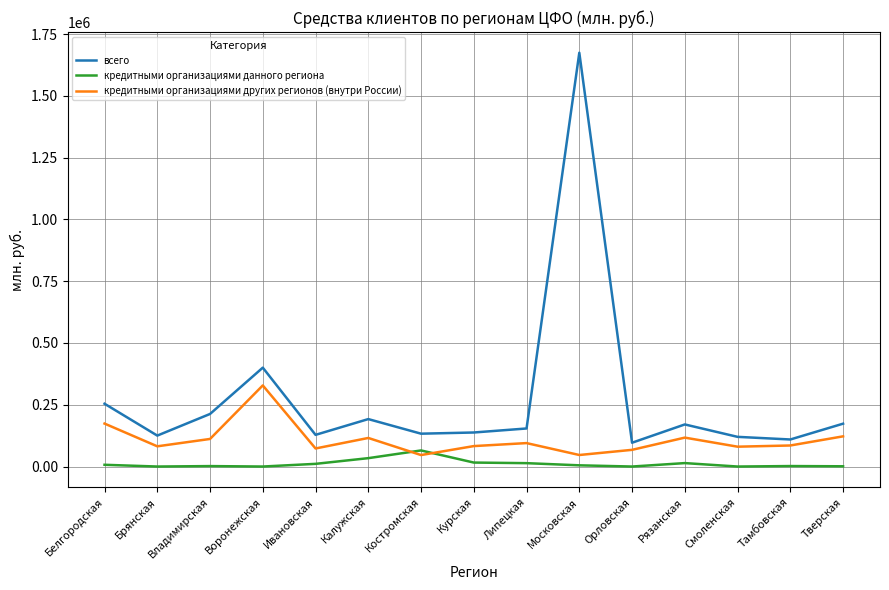

Read the кредитными организациями других регионов (внутри России) value at Орловская.

67561